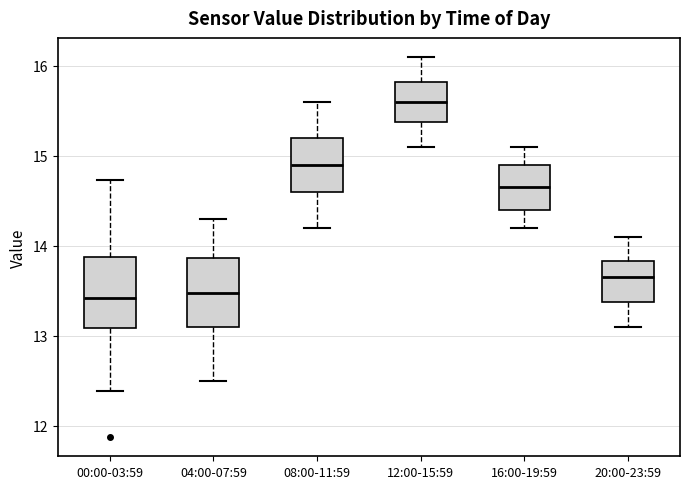

Where is the lower edge of the box for 16:00-19:59 on the y-axis? The values are not printed on the chart, so give them approximately, as read against the axis.

14.4